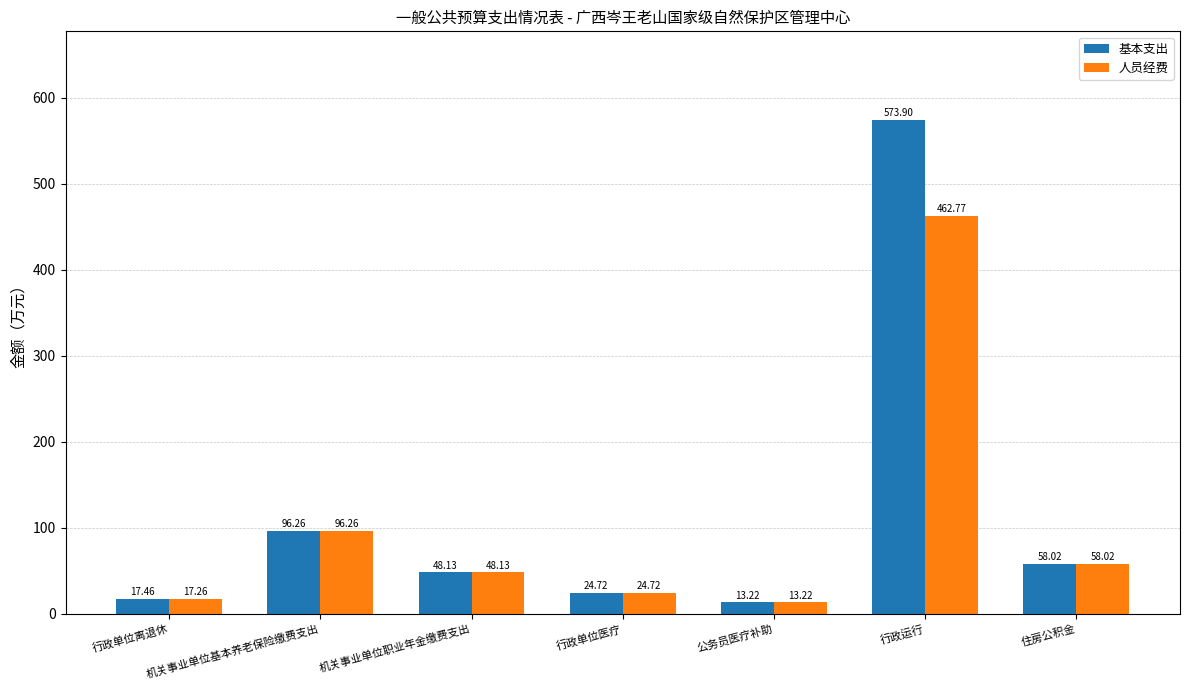

What is the difference between the 人员经费 values at 住房公积金 and 行政单位离退休?

40.8